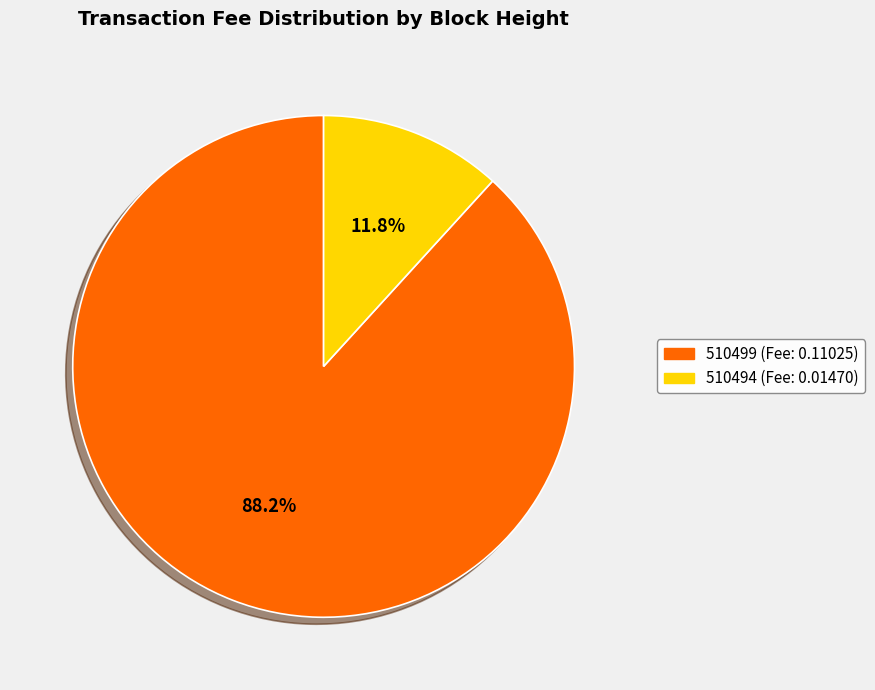

Which slice represents more than half of the pie?

510499